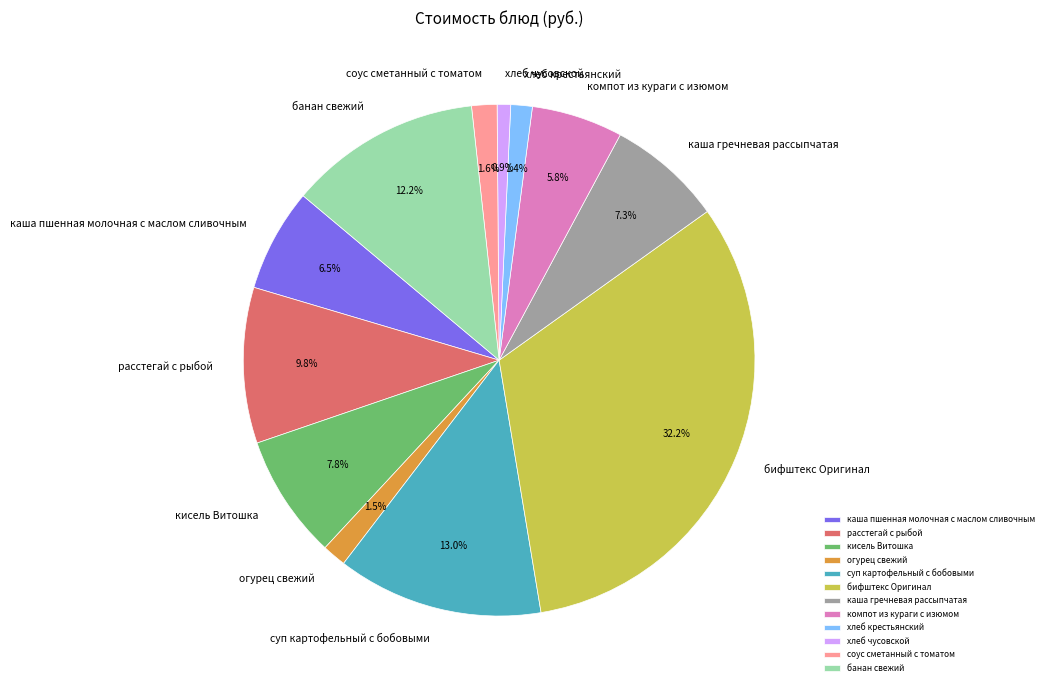

To the nearest percent, what is the difference between the largest and smallest slice percentages?

31%